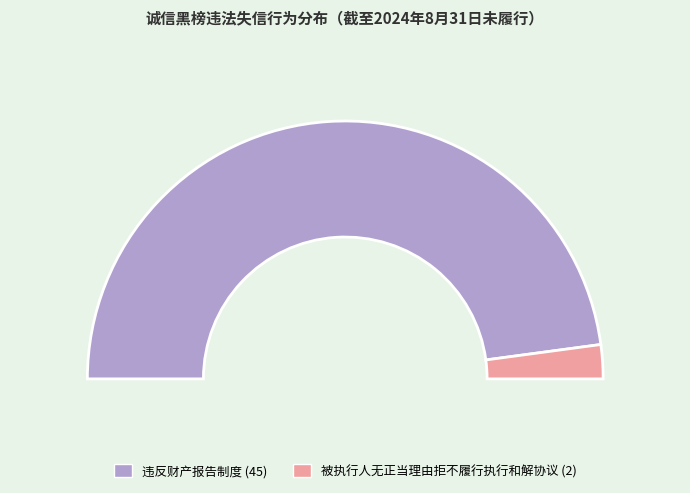

Which category accounts for the majority?

违反财产报告制度